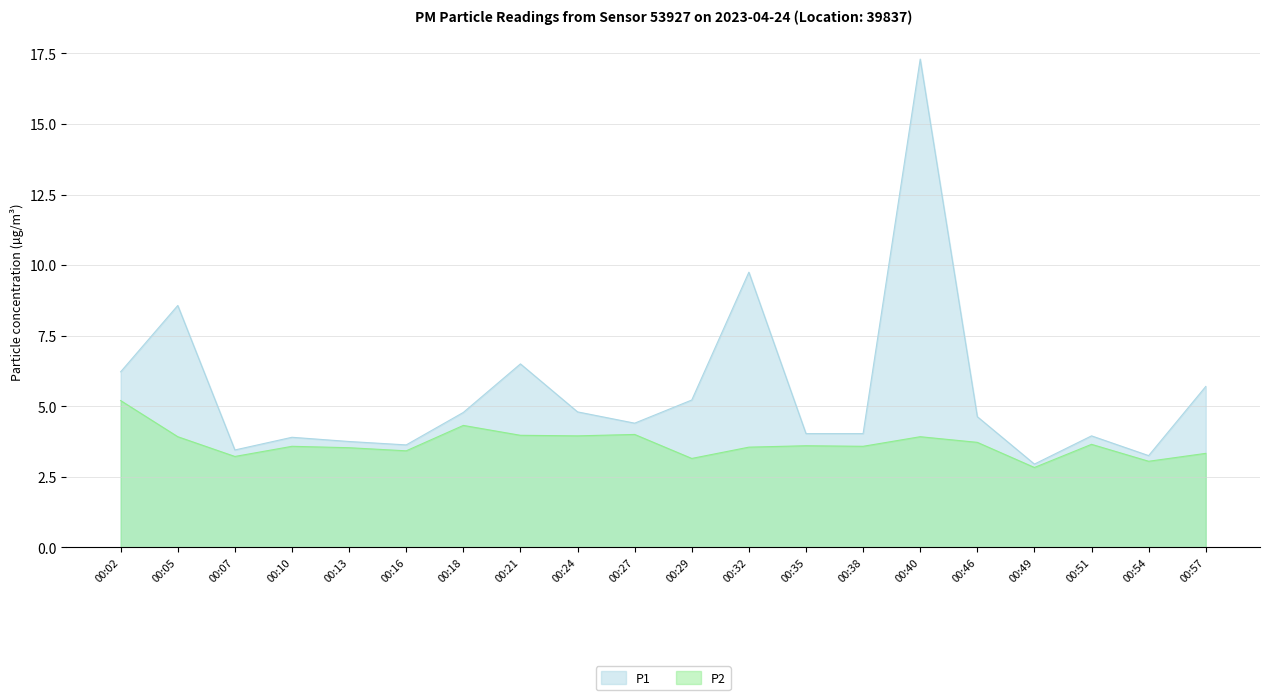

Which series has the widest spread of values?

P1